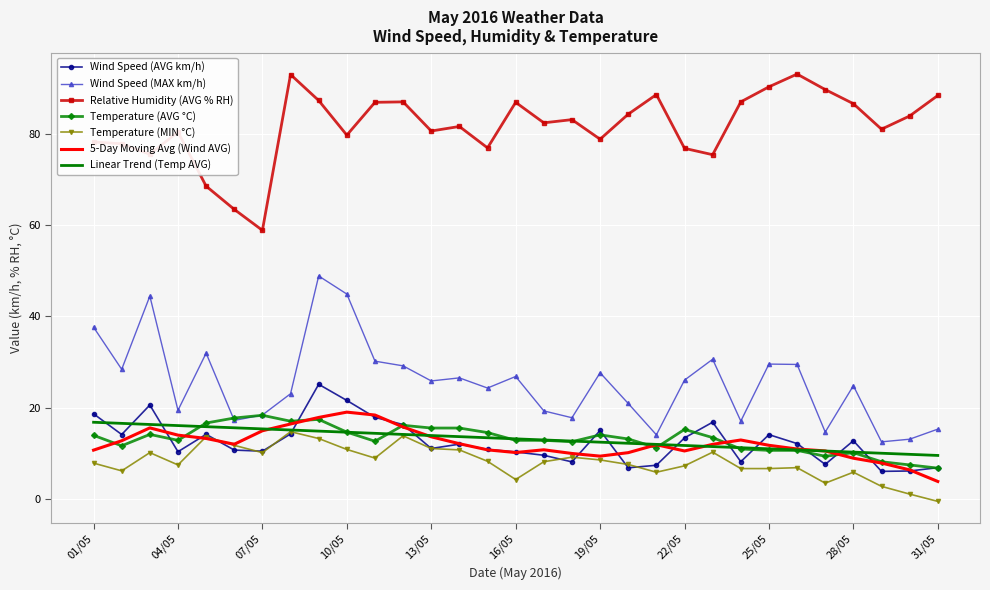

True or false: Temperature (AVG °C) and Relative Humidity (AVG % RH) cross at least once.

False